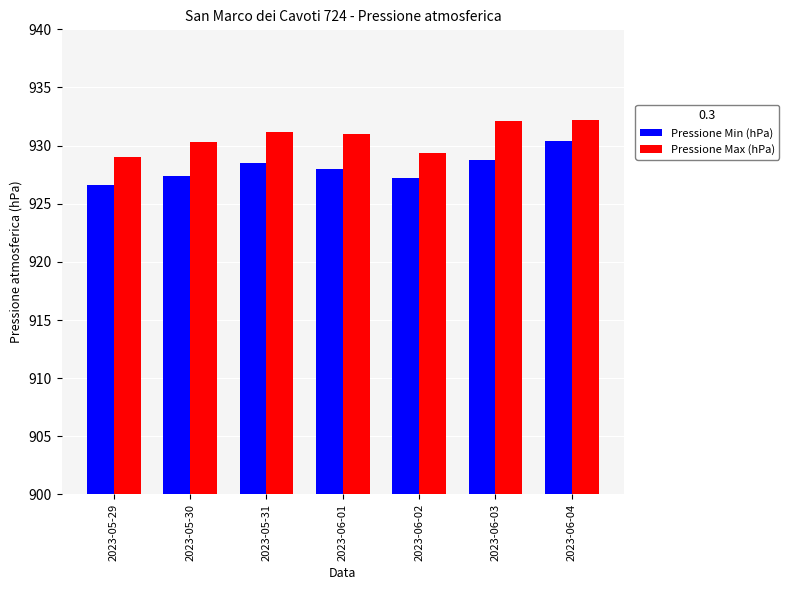

What is the sum of the Pressione Max (hPa) values at 2023-05-30 and 2023-06-01?

1861.3